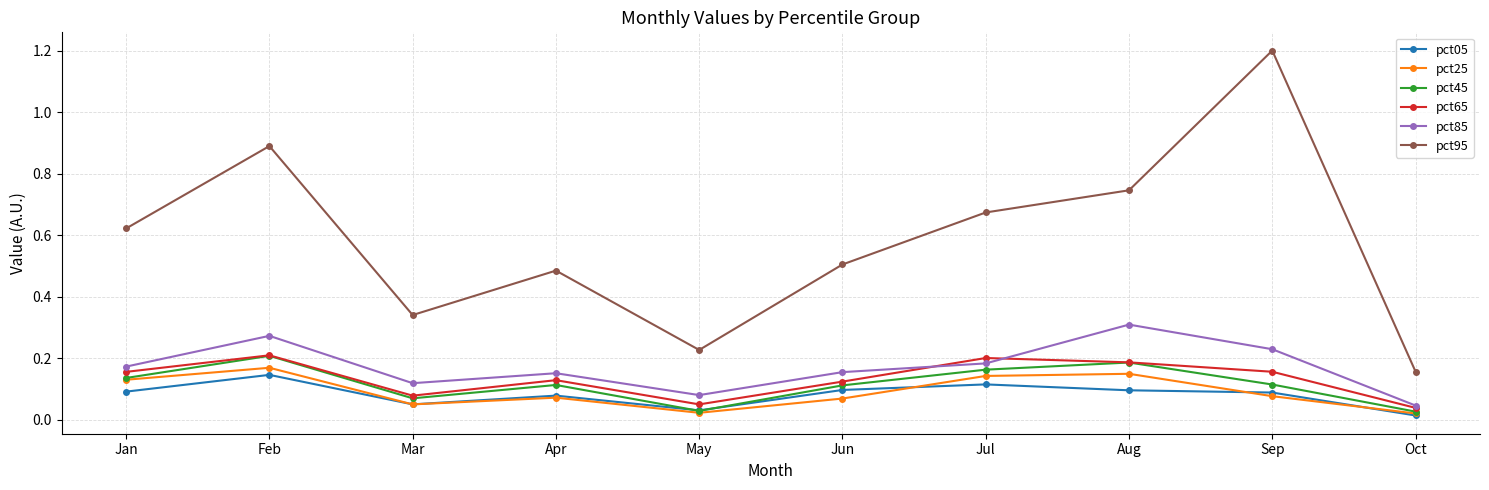

At how many categories does at least one series exceed 0?

10